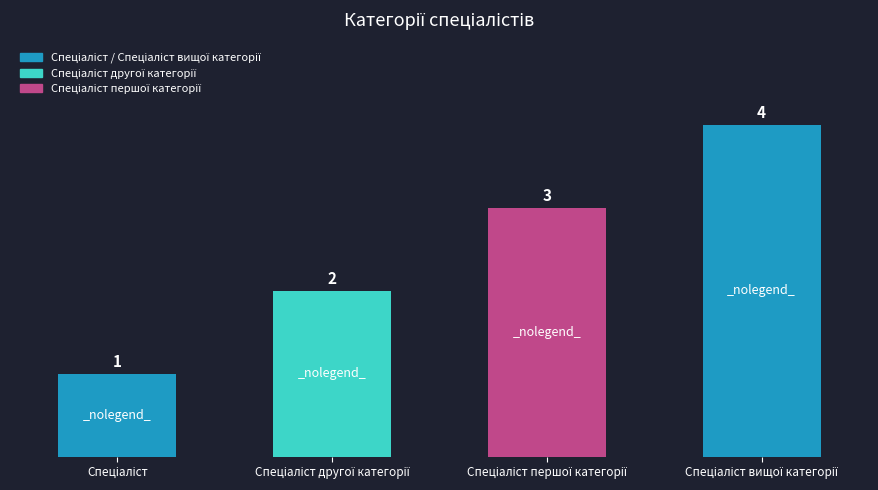

What is the difference between the maximum and minimum values?

3